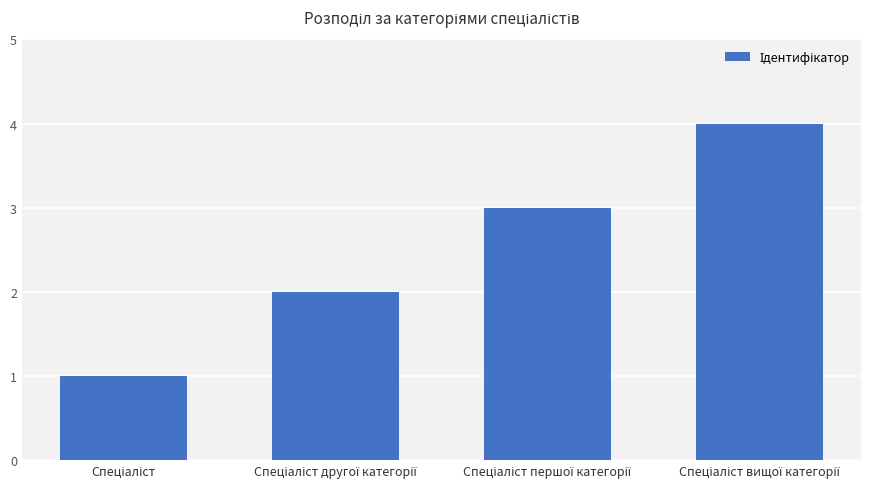

Reading right to left, transcribe all the data shown in this chart.

4	3	2	1